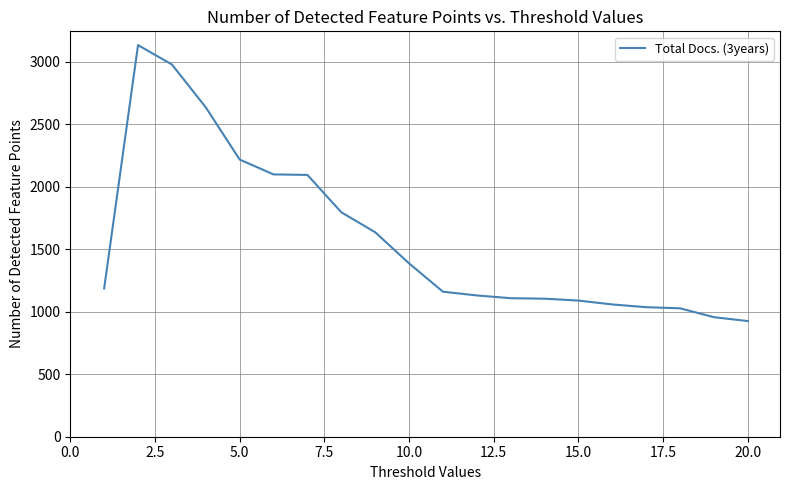

Count the number of categories in the chart.

20